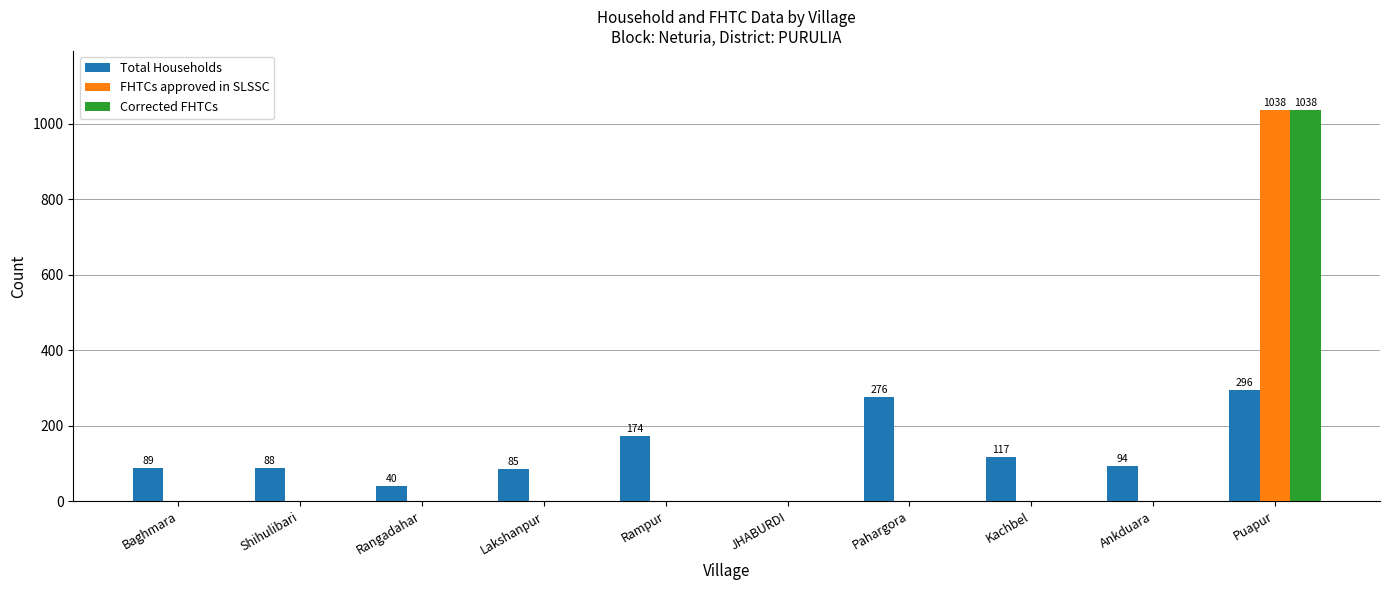

What is the sum of the Total Households values at Ankduara and Baghmara?

183